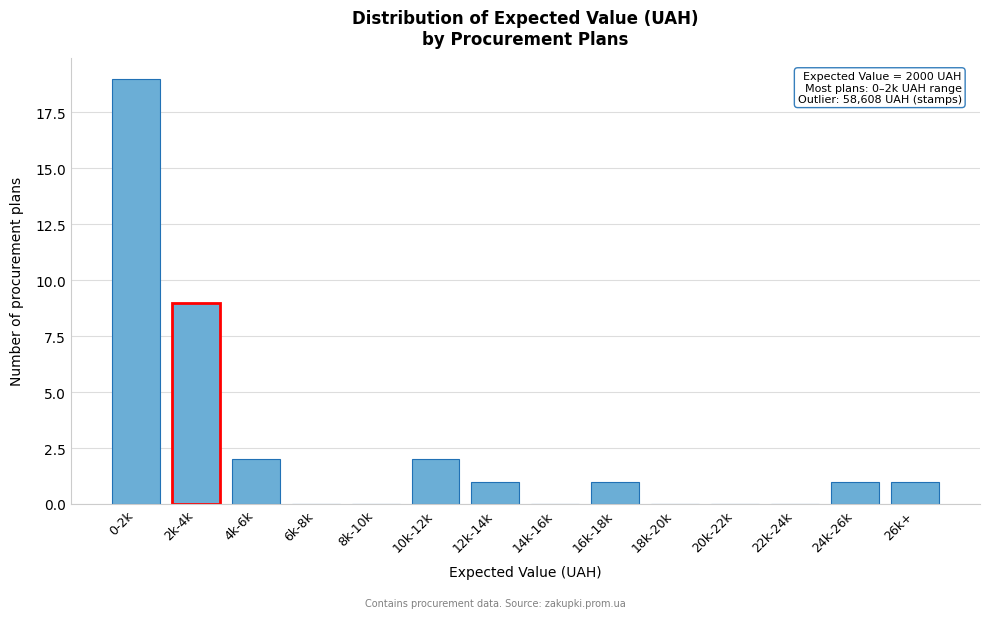

Reading right to left, list all the values displayed in this chart.

26k+=1	24k-26k=1	22k-24k=0	20k-22k=0	18k-20k=0	16k-18k=1	14k-16k=0	12k-14k=1	10k-12k=2	8k-10k=0	6k-8k=0	4k-6k=2	2k-4k=9	0-2k=19